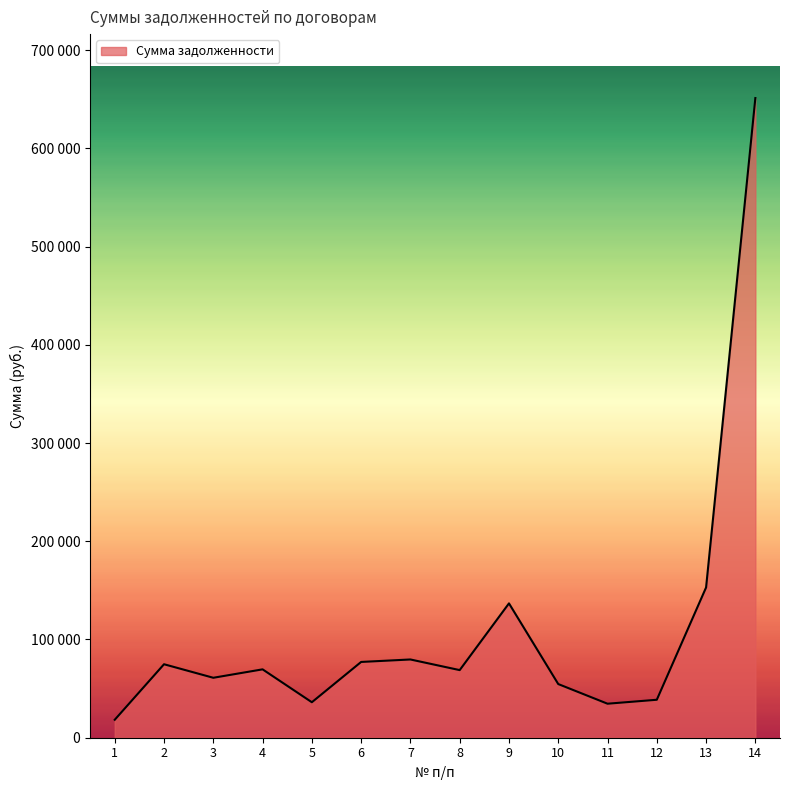

Does the chart have visible grid lines?

No